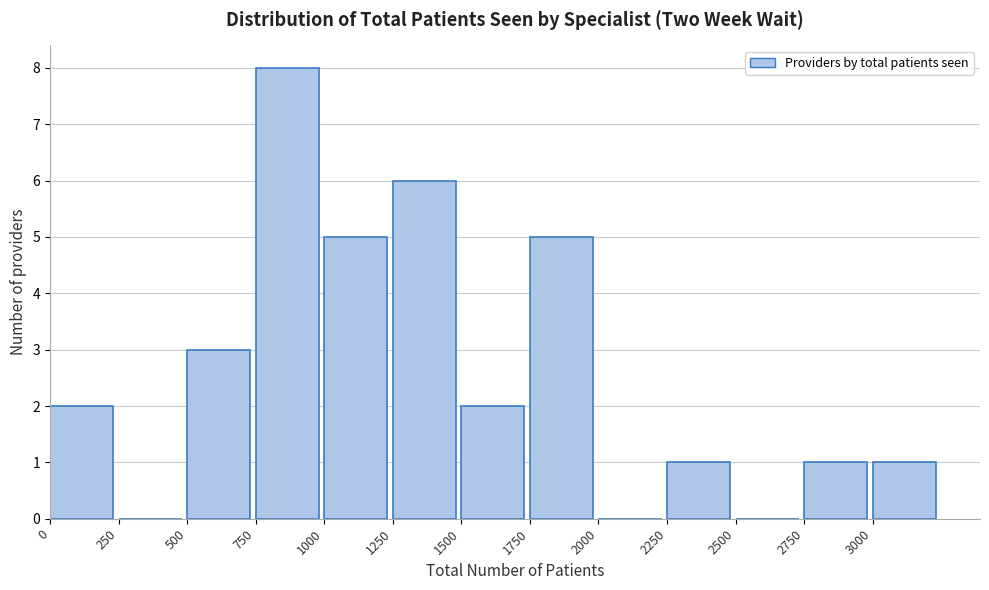

How tall is the bar that spans 3000 to 3250 on the x-axis? The values are not printed on the chart, so give them approximately, as read against the axis.

1